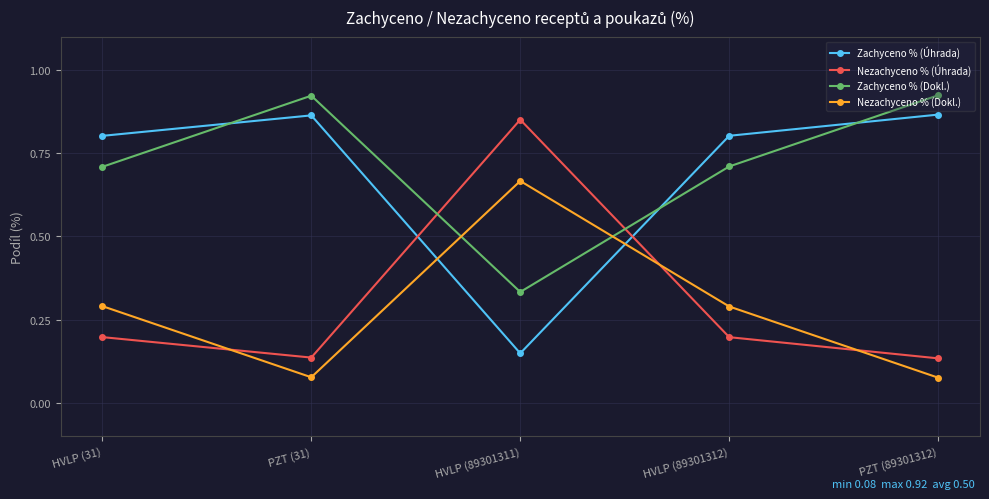

What is the difference between the maximum and minimum values in the Zachyceno % (Dokl.) series?

0.6